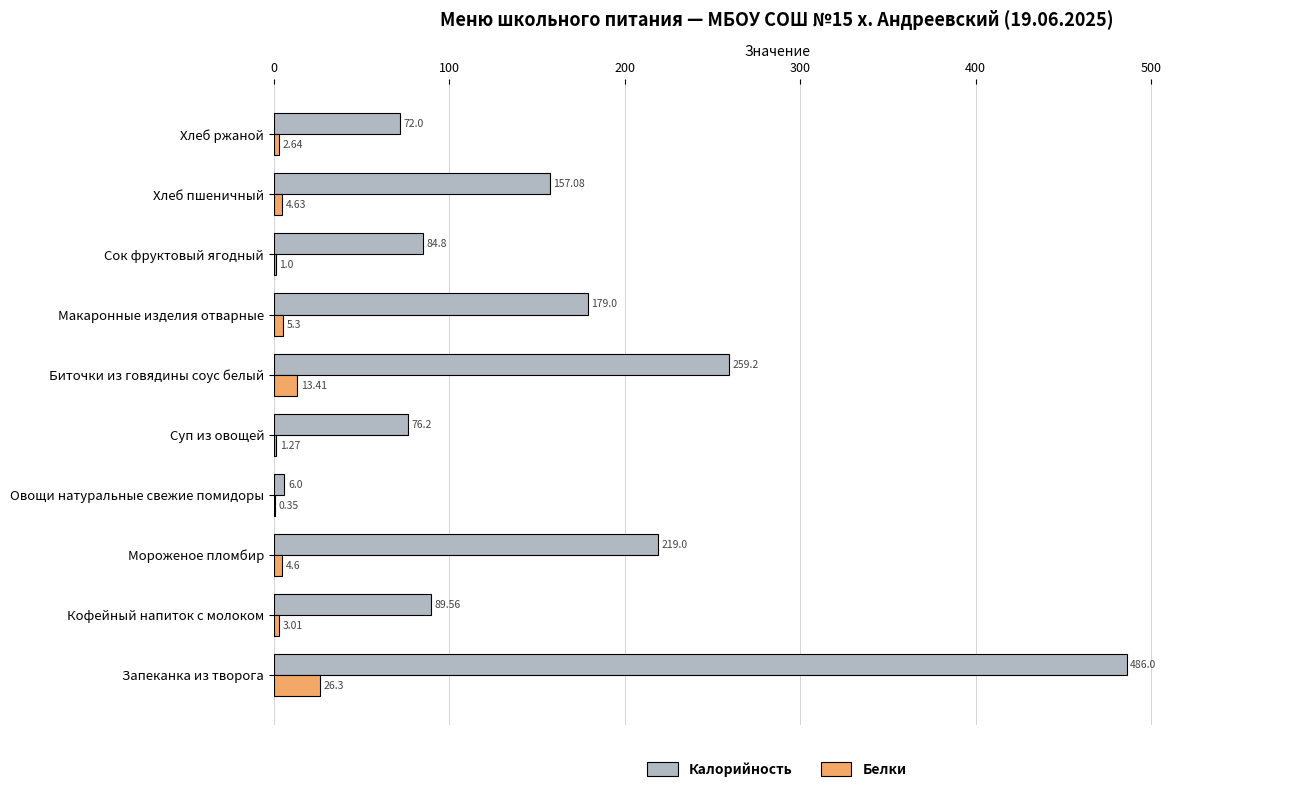

Where is Белки nearest to the value 13?

Биточки из говядины соус белый